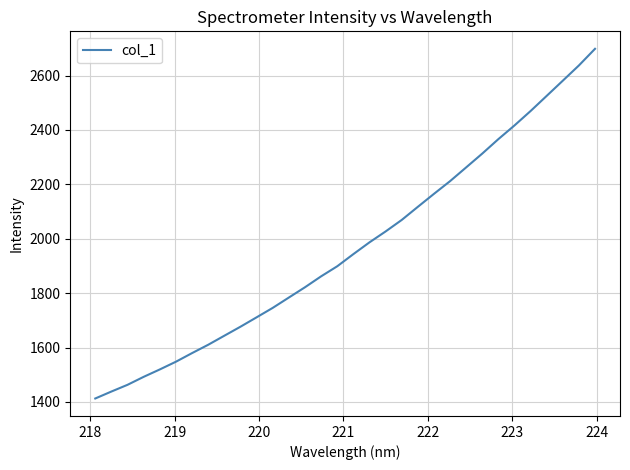

What is the maximum value shown in the chart?

2698.4